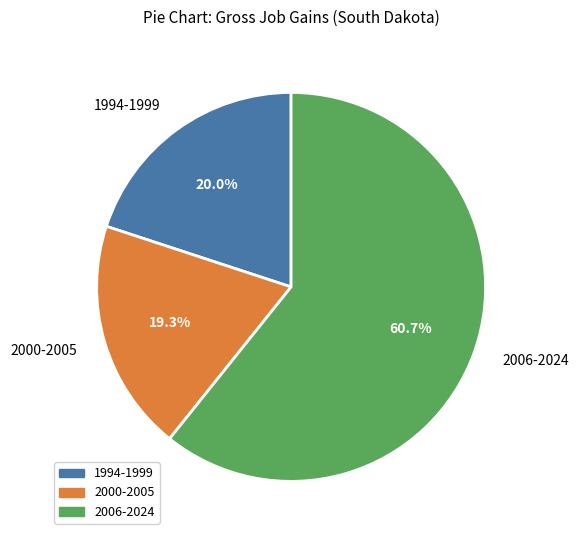

What is the majority slice?

2006-2024